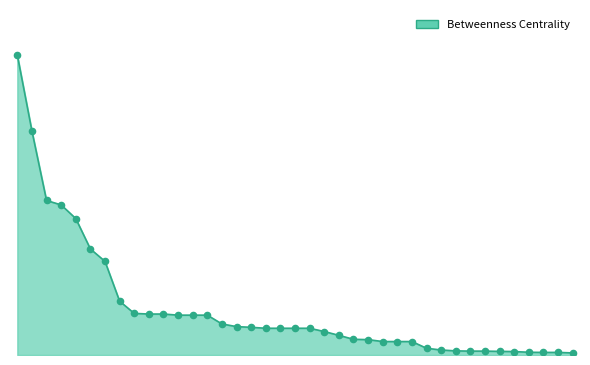

Is this an area chart (filled region under the line)?

Yes